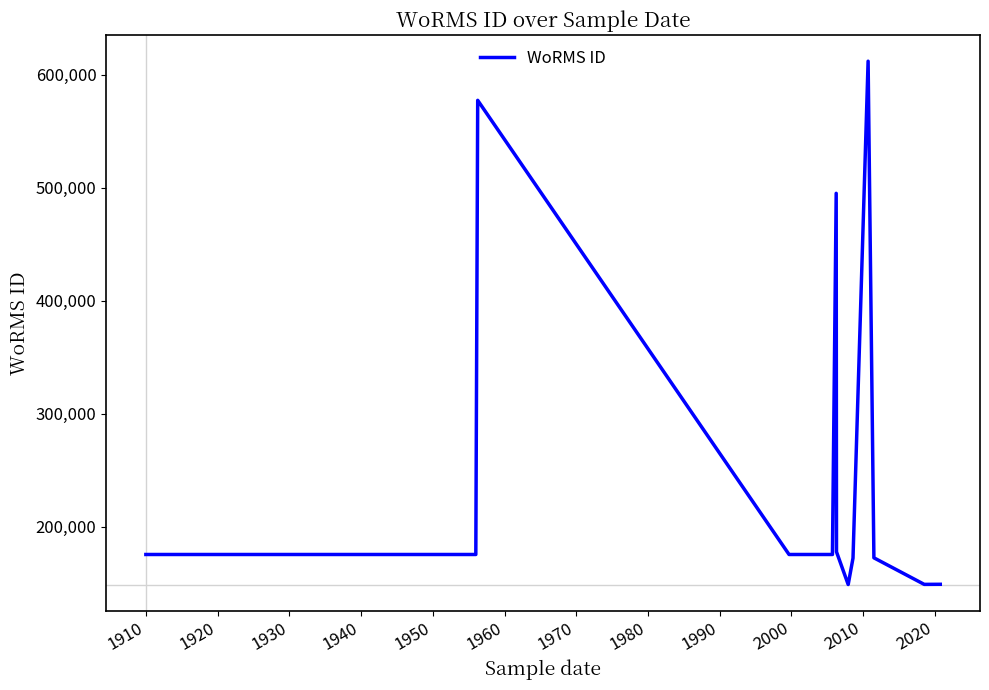

Reading left to right, list all the values displayed in this chart.

175584	175584	577521	175584	175584	175584	495216	495216	177909	149018	172375	612141	172644	149142	149211